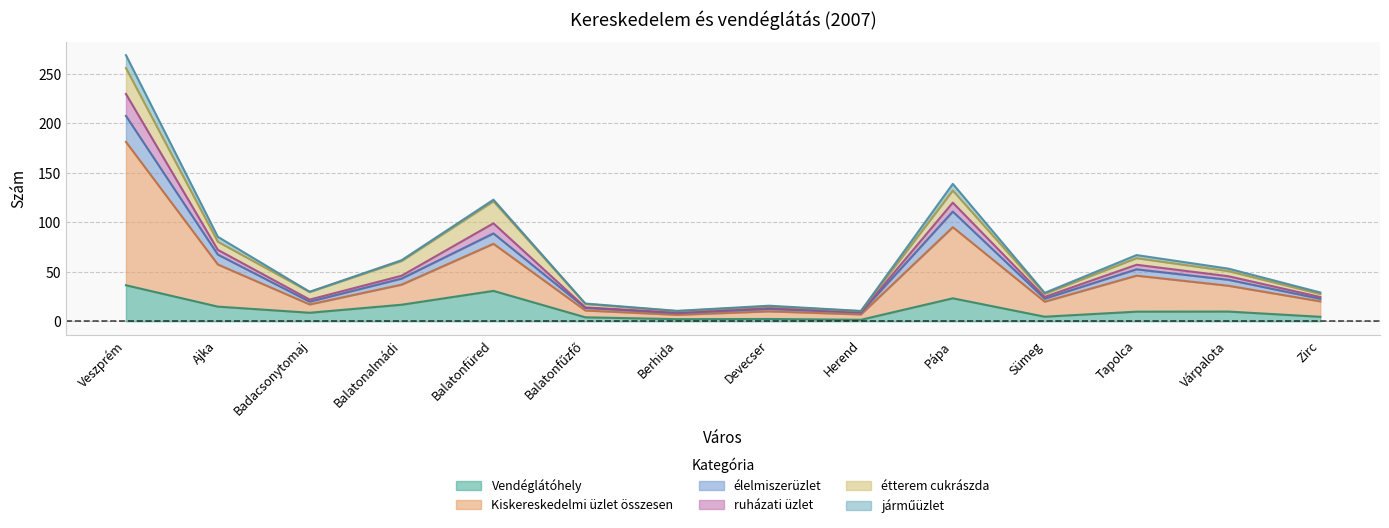

True or false: Vendéglátóhely has a value of 36.4 at Veszprém.

True